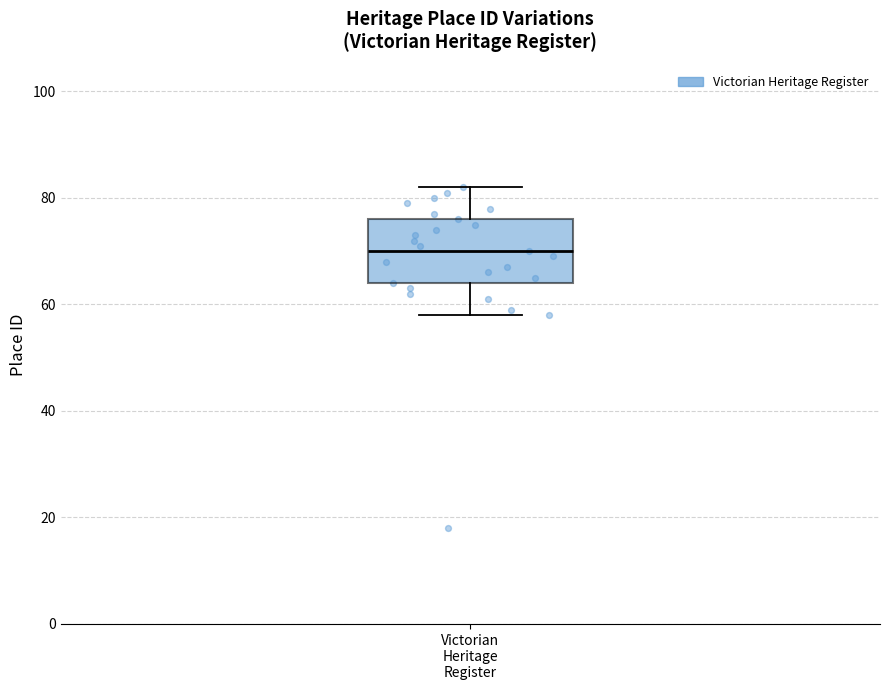

Where does the median line of the box for Victorian Heritage Register sit on the y-axis? The values are not printed on the chart, so give them approximately, as read against the axis.

70